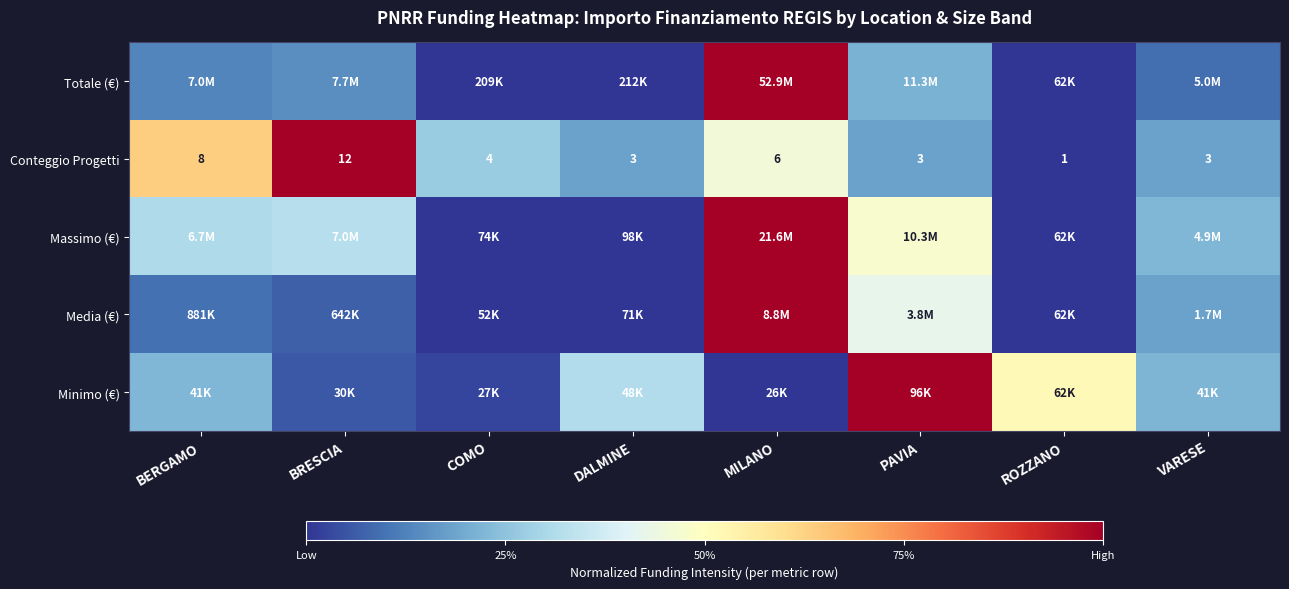

Where is Conteggio Progetti nearest to the value 6?

MILANO